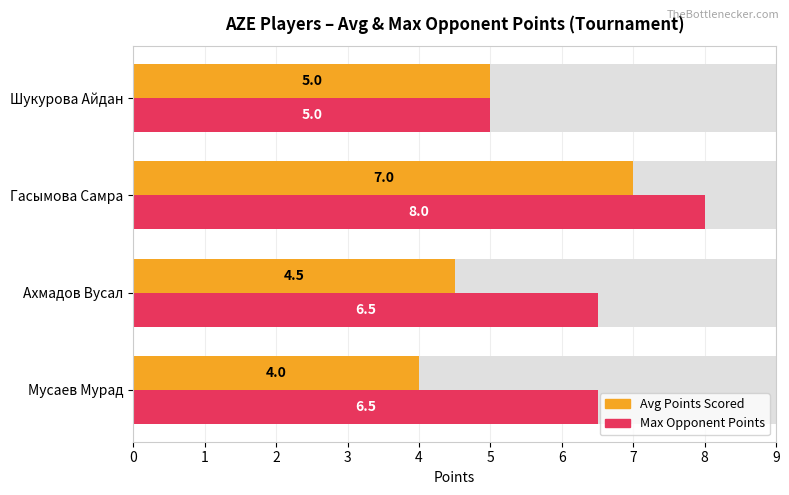

Reading left to right, transcribe all the data shown in this chart.

Avg Points: 4.0	4.5	7.0	5.0
Max Opponent Pts: 6.5	6.5	8.0	5.0